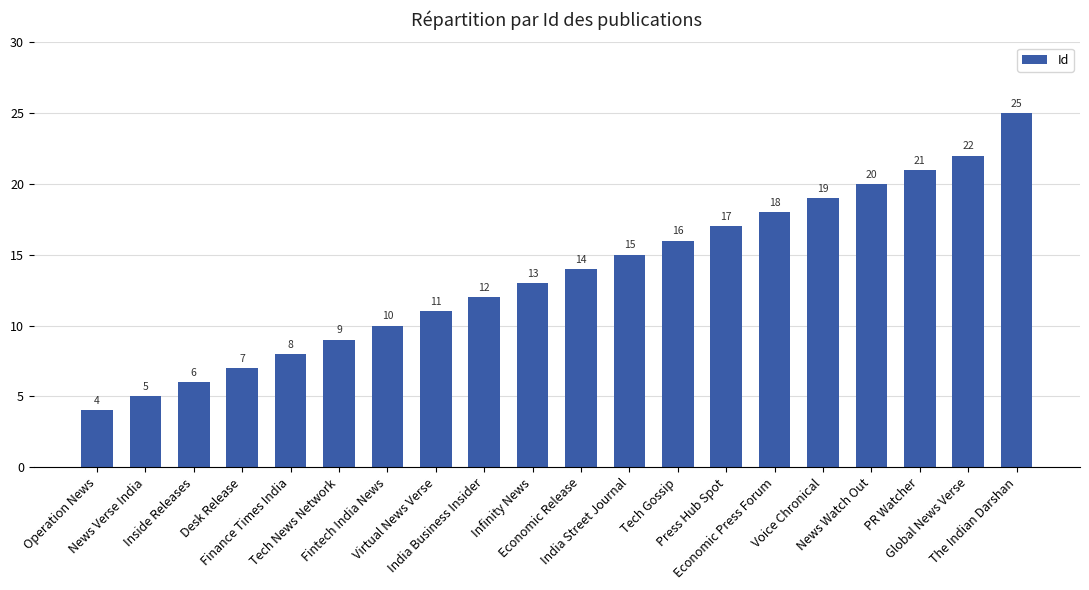

Reading right to left, list all the values displayed in this chart.

The Indian Darshan=25	Global News Verse=22	PR Watcher=21	News Watch Out=20	Voice Chronical=19	Economic Press Forum=18	Press Hub Spot=17	Tech Gossip=16	India Street Journal=15	Economic Release=14	Infinity News=13	India Business Insider=12	Virtual News Verse=11	Fintech India News=10	Tech News Network=9	Finance Times India=8	Desk Release=7	Inside Releases=6	News Verse India=5	Operation News=4